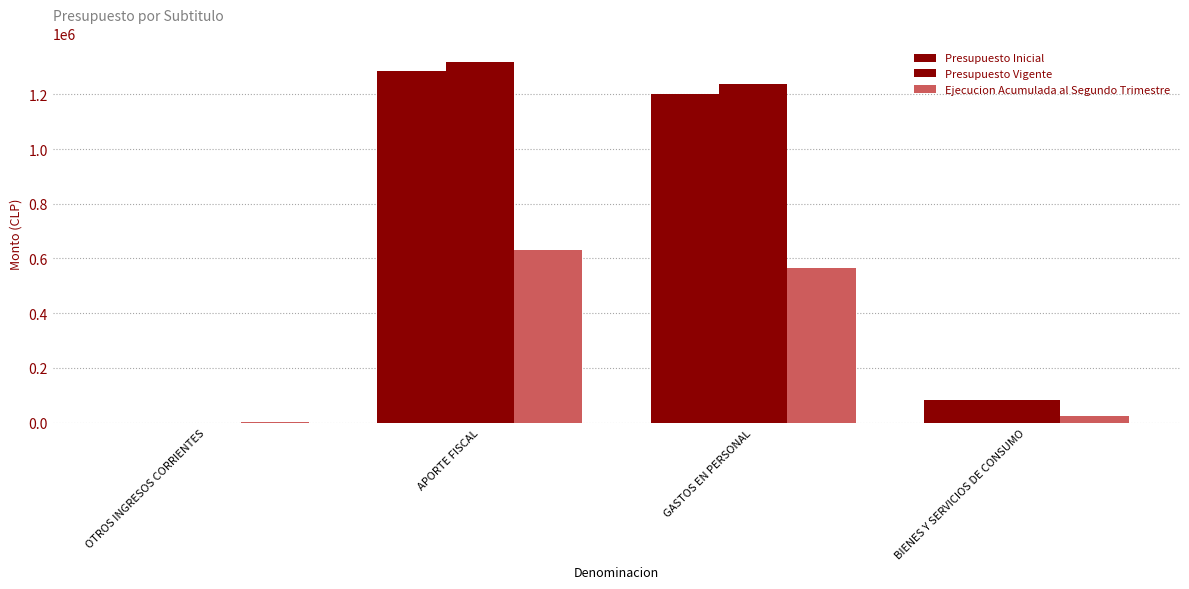

How many distinct data groups are displayed?

3